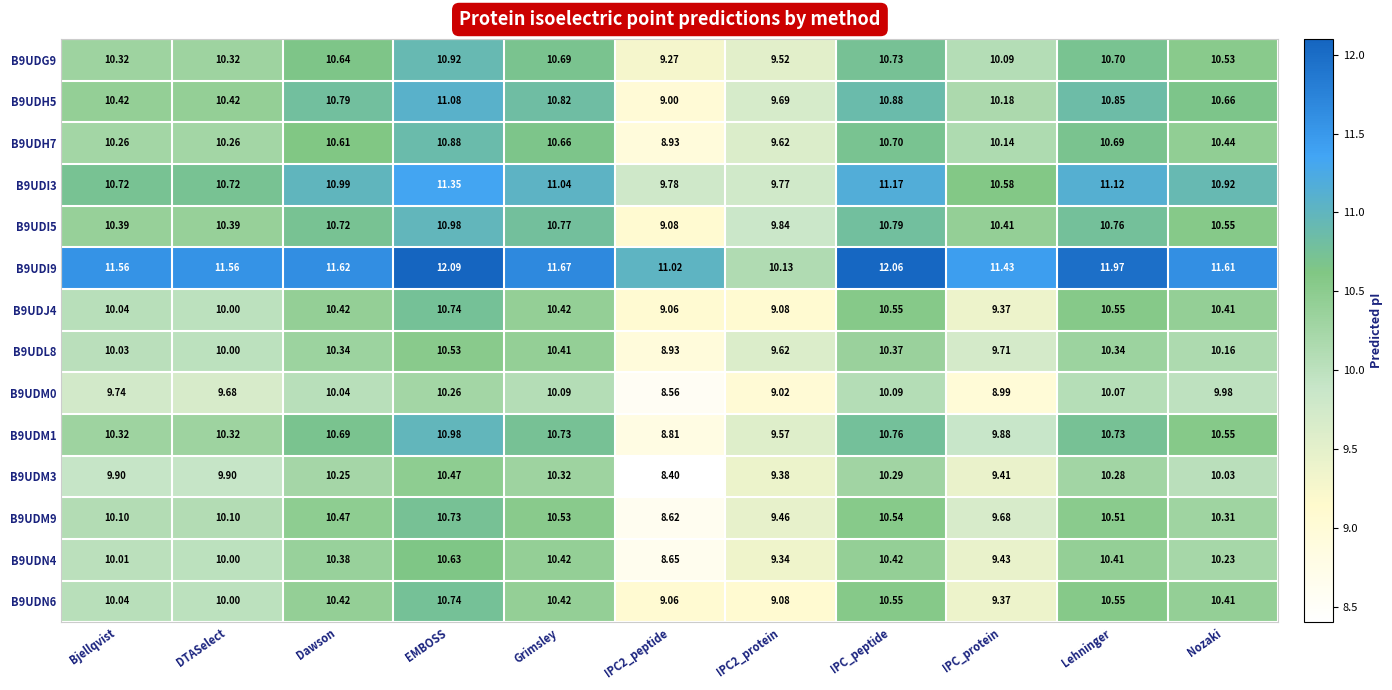

Which label corresponds to the largest value in the chart?

EMBOSS